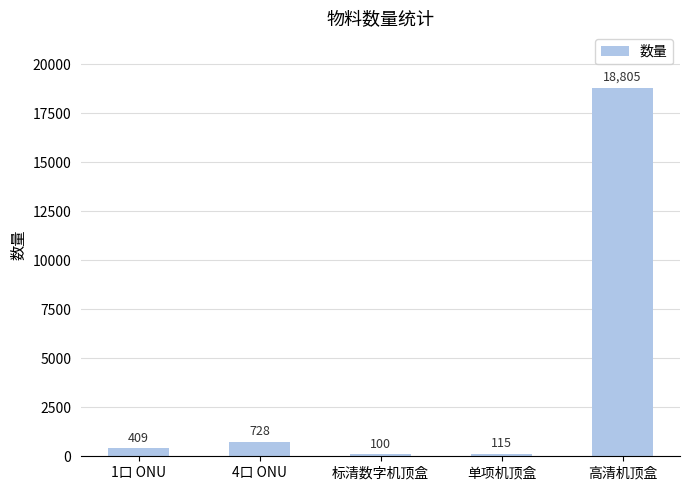

What is the change in value from 4口 ONU to 高清机顶盒?

+18077